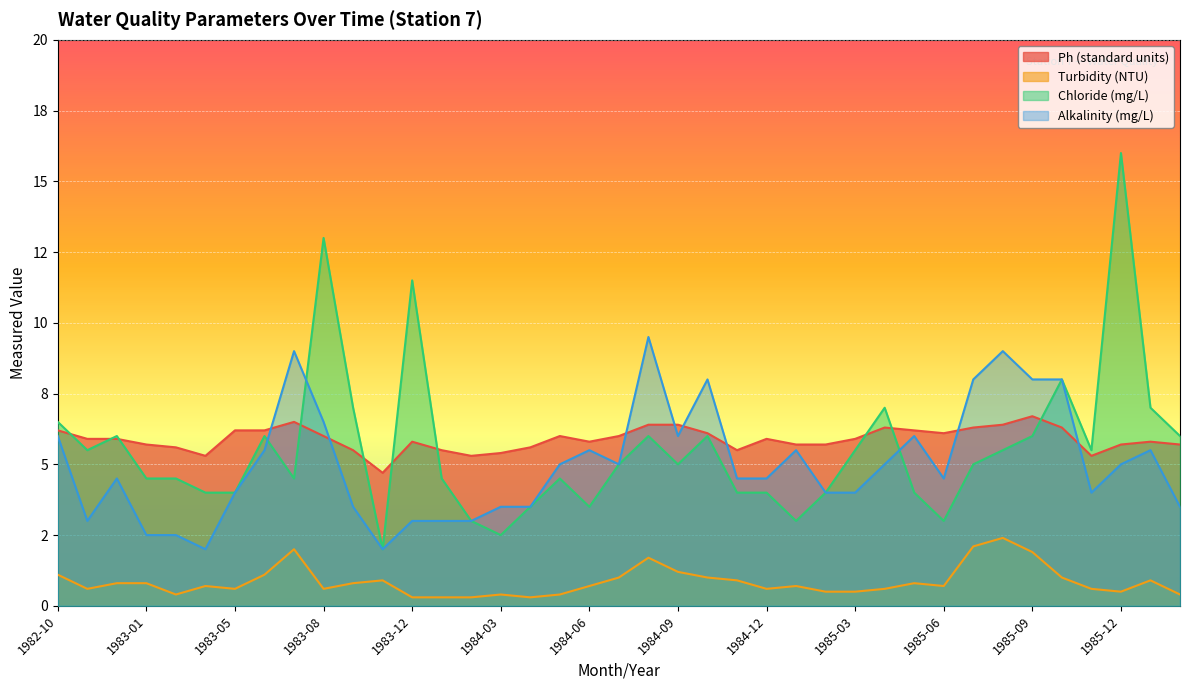

In Ph (standard units), how many points are lower than both neighbors (excluding endpoints)?

7